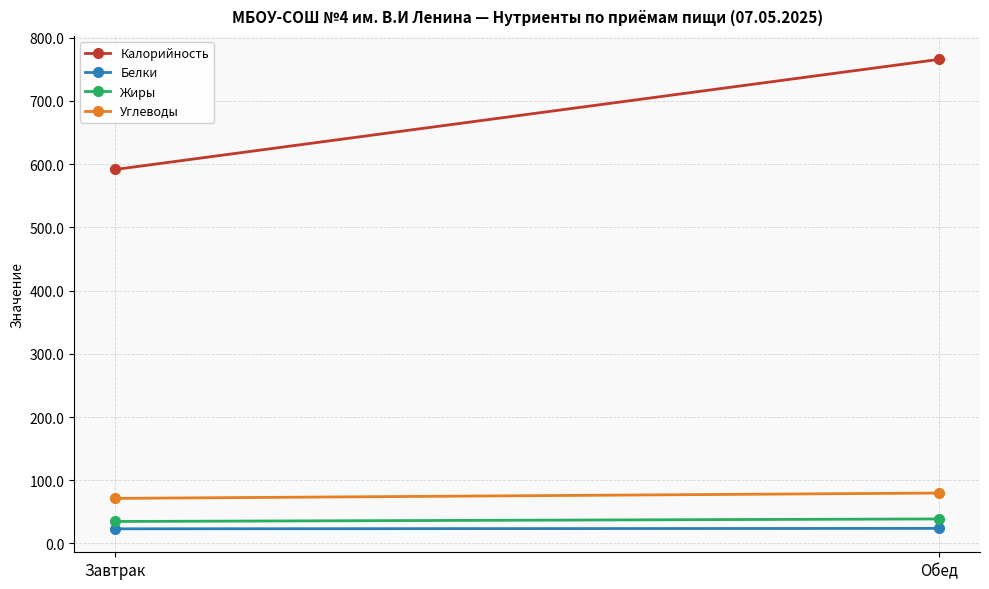

Rank the categories by Калорийность value from lowest to highest.

Завтрак, Обед